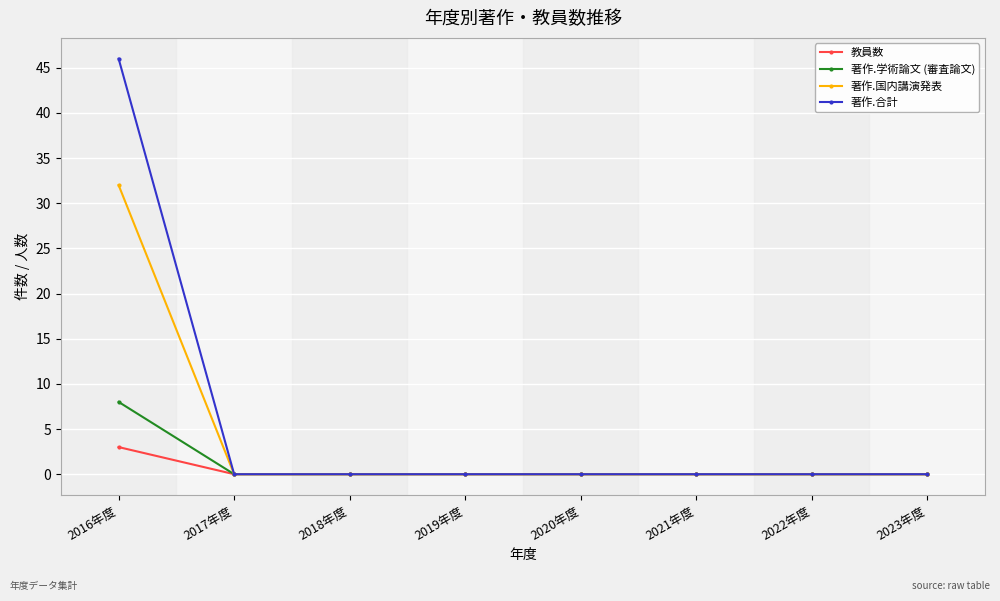

True or false: 著作.学術論文 (審査論文) has a value of 5 at 2017年度.

False